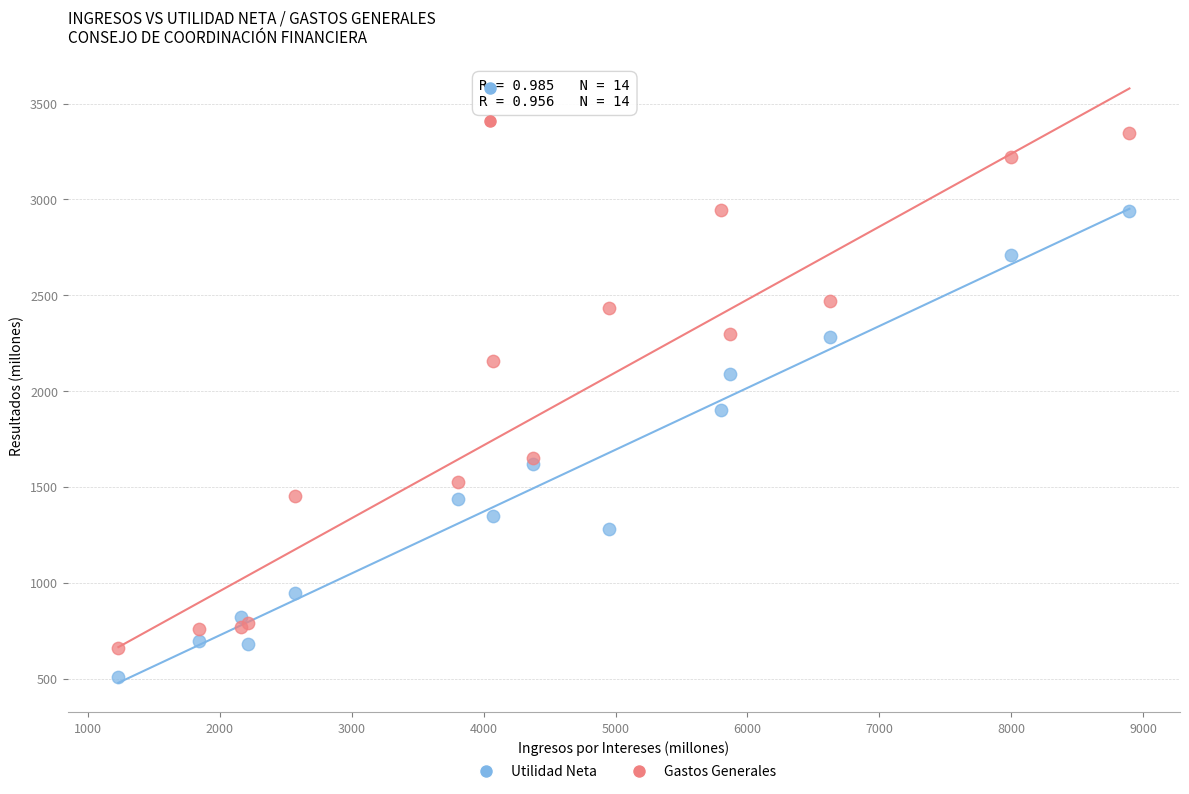

Which series has the largest Y range (max minus min)?

Gastos Generales